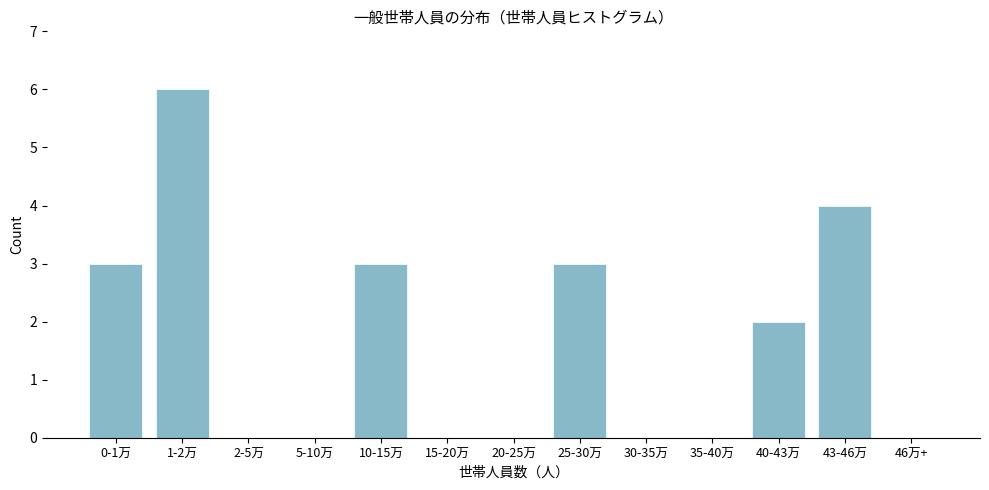

Reading right to left, list all the values displayed in this chart.

46万+=0	43-46万=4	40-43万=2	35-40万=0	30-35万=0	25-30万=3	20-25万=0	15-20万=0	10-15万=3	5-10万=0	2-5万=0	1-2万=6	0-1万=3